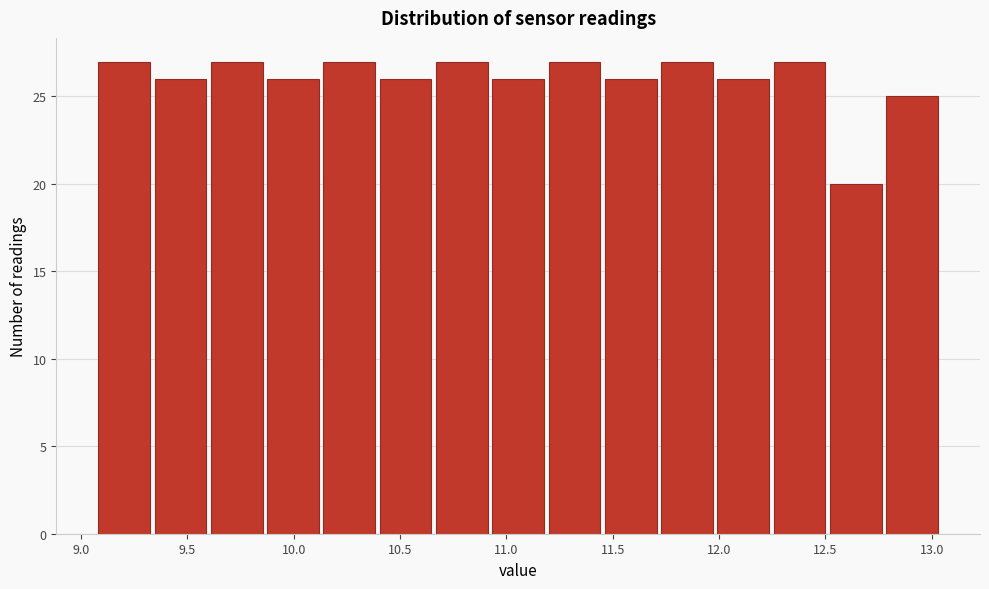

Reading left to right, transcribe this chart: for each bar, give the range it covers on the x-axis and its height. Neither the bar edges nor the heights are printed on the chart, so give them approximately, as read against the axes.

9.05 to 9.35: 27
9.35 to 9.60: 26
9.60 to 9.85: 27
9.85 to 10.15: 26
10.15 to 10.40: 27
10.40 to 10.65: 26
10.65 to 10.90: 27
10.90 to 11.20: 26
11.20 to 11.45: 27
11.45 to 11.70: 26
11.70 to 12.00: 27
12.00 to 12.25: 26
12.25 to 12.50: 27
12.50 to 12.80: 20
12.80 to 13.05: 25